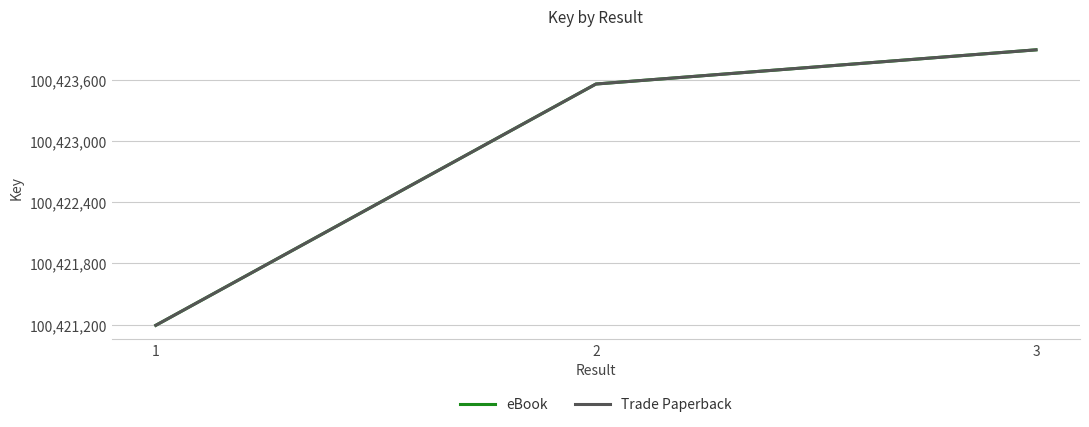

What is the sum of the Trade Paperback values at 3 and 2?

200847449